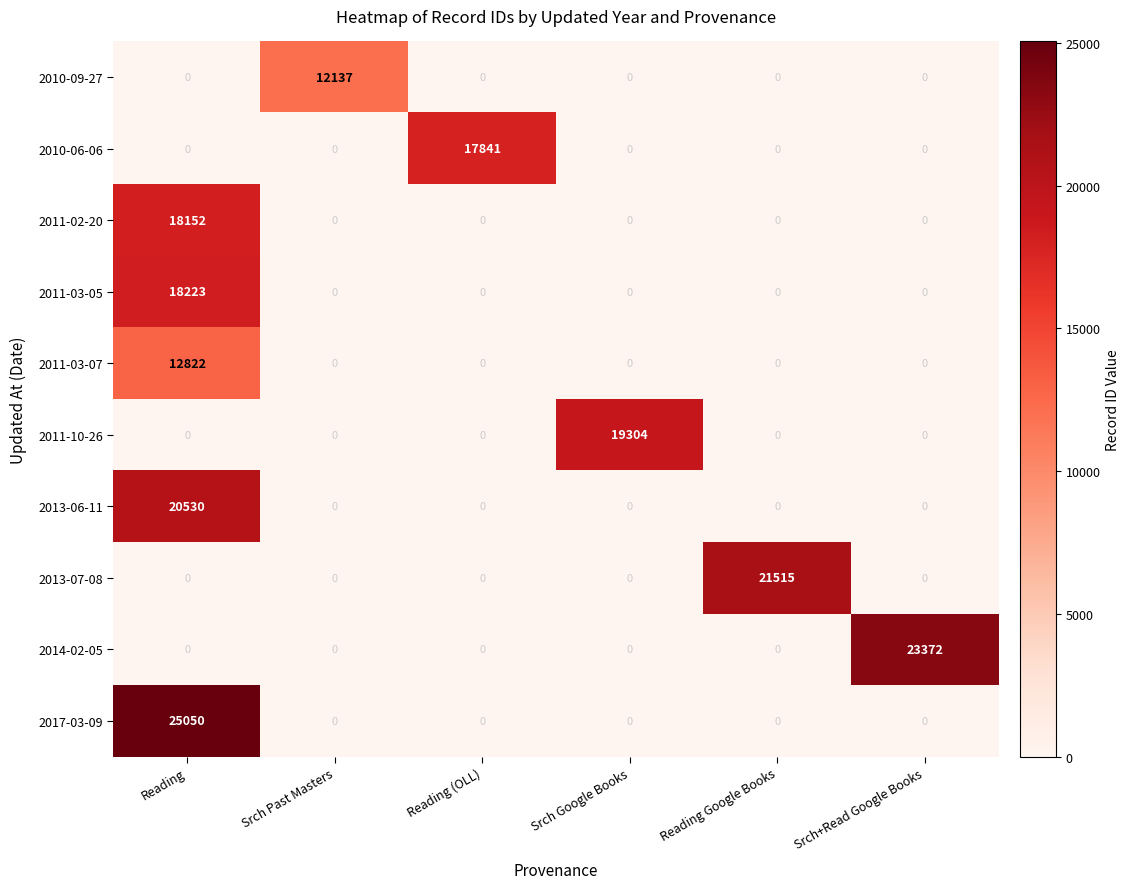

The value of 2011-03-05 at Reading is 18223. True or false?

True